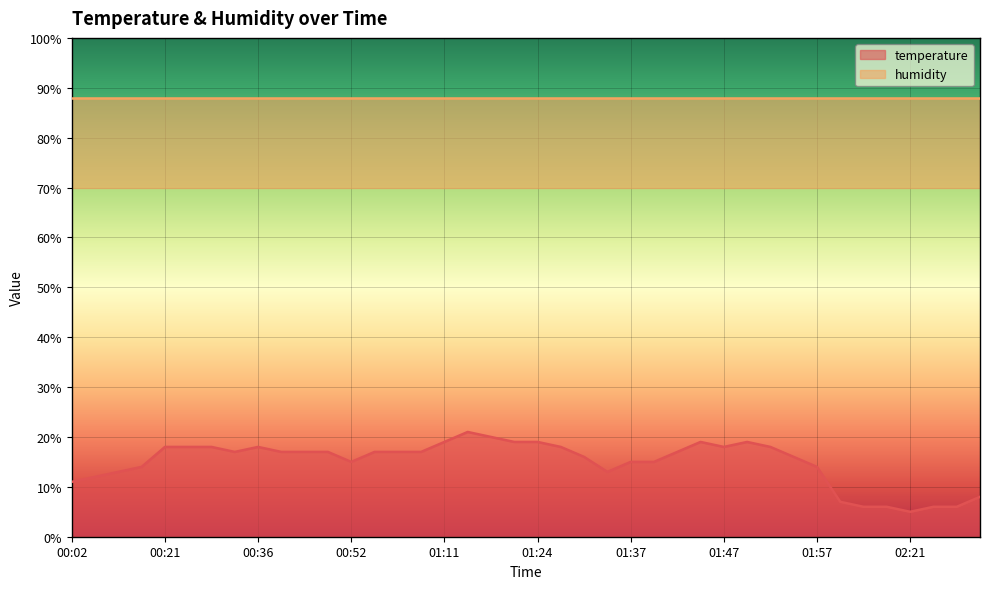

Which label corresponds to the largest value in the chart?

01:16